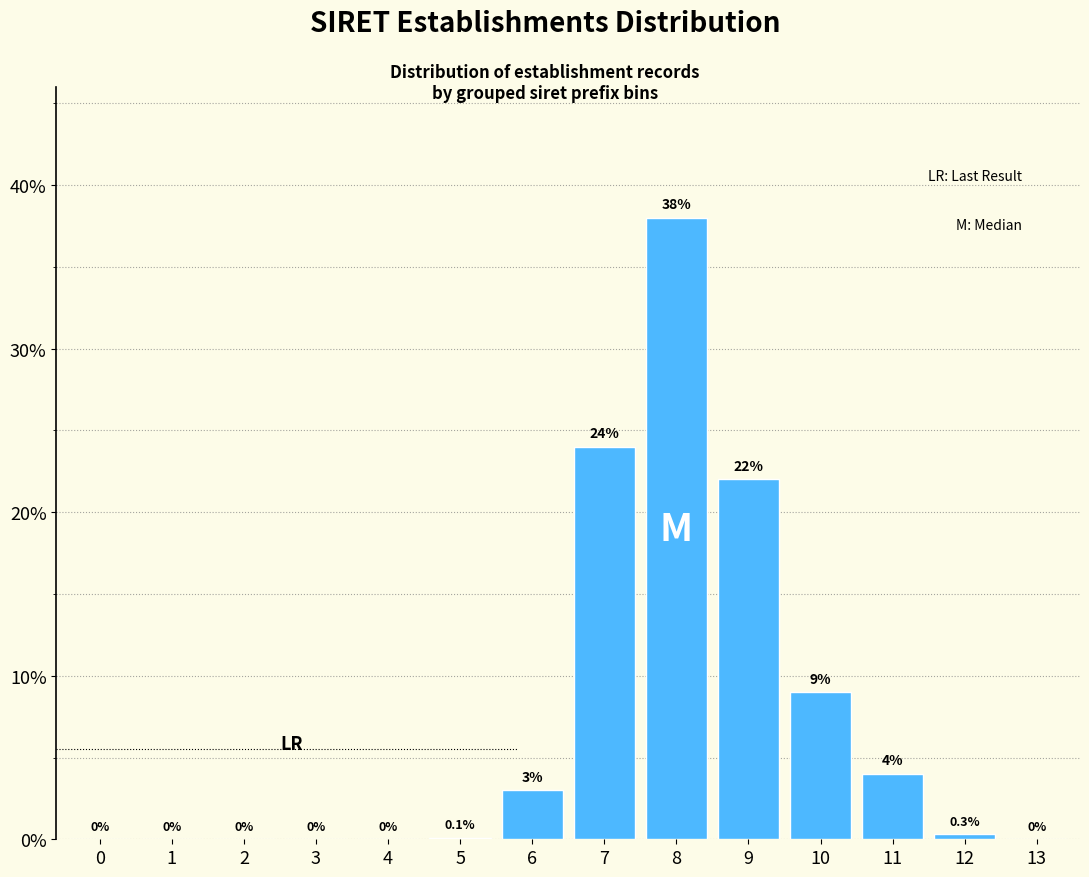

Reading right to left, list all the values displayed in this chart.

13=0.0	12=0.3	11=4.0	10=9.0	9=22.0	8=38.0	7=24.0	6=3.0	5=0.1	4=0.0	3=0.0	2=0.0	1=0.0	0=0.0